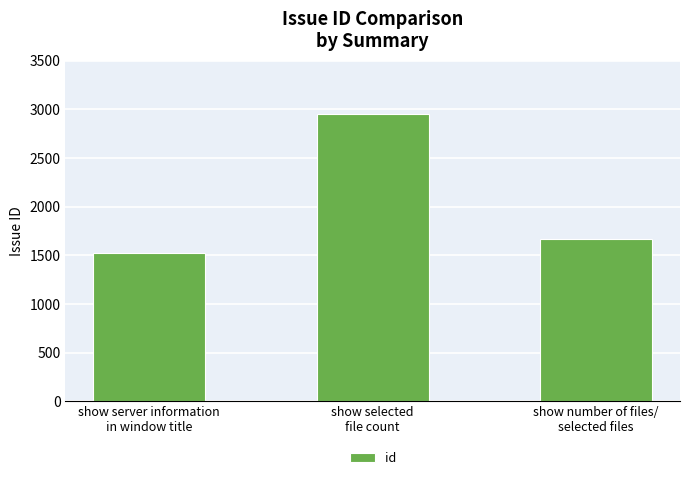

True or false: the data shows 4910 at show selected
file count.

False